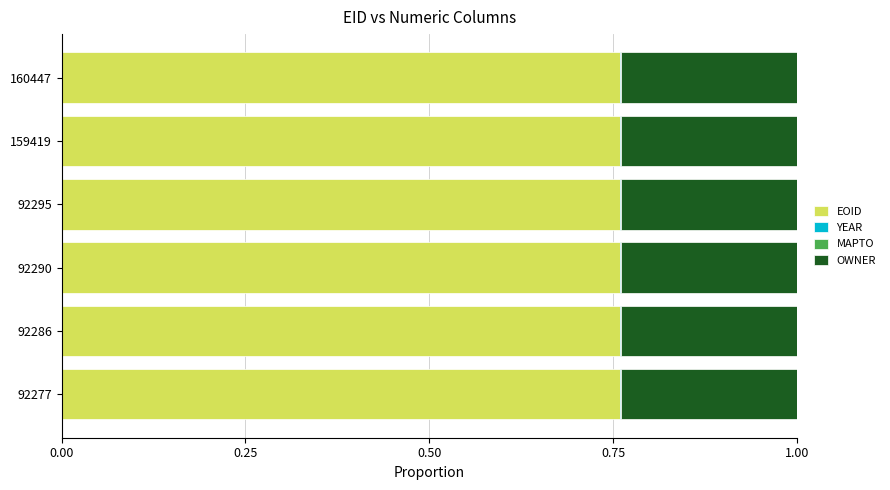

The value of EOID at 92286 is 0.2. True or false?

False